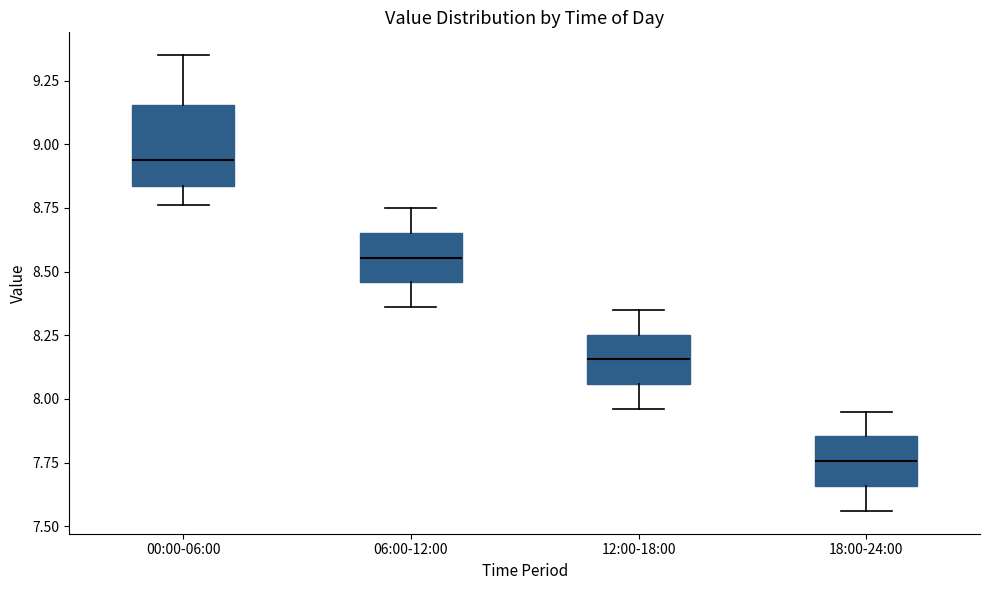

Reading left to right, transcribe this box plot: for each box, give where its median line is, the range the box spans, and where its two whiskers end, as read against the y-axis. The values are not printed on the chart, so give them approximately, as read against the axis.

00:00-06:00: median 8.95, box 8.85 to 9.15, whiskers 8.75 to 9.35
06:00-12:00: median 8.55, box 8.45 to 8.65, whiskers 8.35 to 8.75
12:00-18:00: median 8.15, box 8.05 to 8.25, whiskers 7.95 to 8.35
18:00-24:00: median 7.75, box 7.65 to 7.85, whiskers 7.55 to 7.95